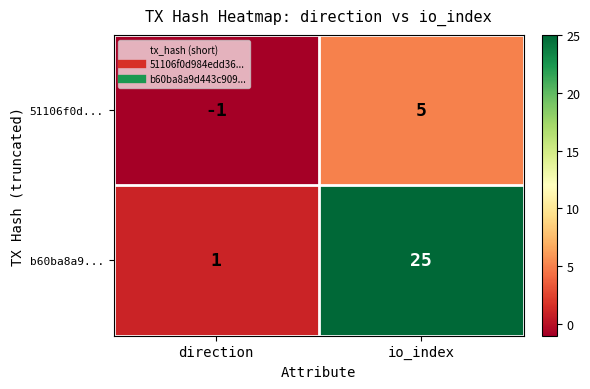

Which series has the largest total across all categories?

b60ba8a9...